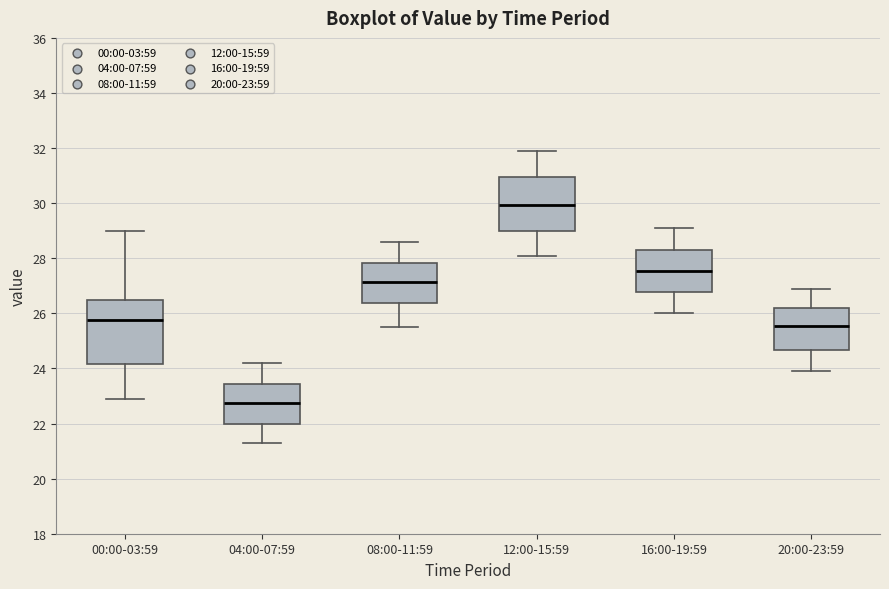

Reading left to right, transcribe this box plot: for each box, give where its median line is, the range the box spans, and where its two whiskers end, as read against the y-axis. The values are not printed on the chart, so give them approximately, as read against the axis.

00:00-03:59: median 25.8, box 24.2 to 26.4, whiskers 23.0 to 29.0
04:00-07:59: median 22.8, box 22.0 to 23.4, whiskers 21.4 to 24.2
08:00-11:59: median 27.2, box 26.4 to 27.8, whiskers 25.6 to 28.6
12:00-15:59: median 30.0, box 29.0 to 31.0, whiskers 28.2 to 32.0
16:00-19:59: median 27.6, box 26.8 to 28.4, whiskers 26.0 to 29.2
20:00-23:59: median 25.6, box 24.6 to 26.2, whiskers 24.0 to 27.0